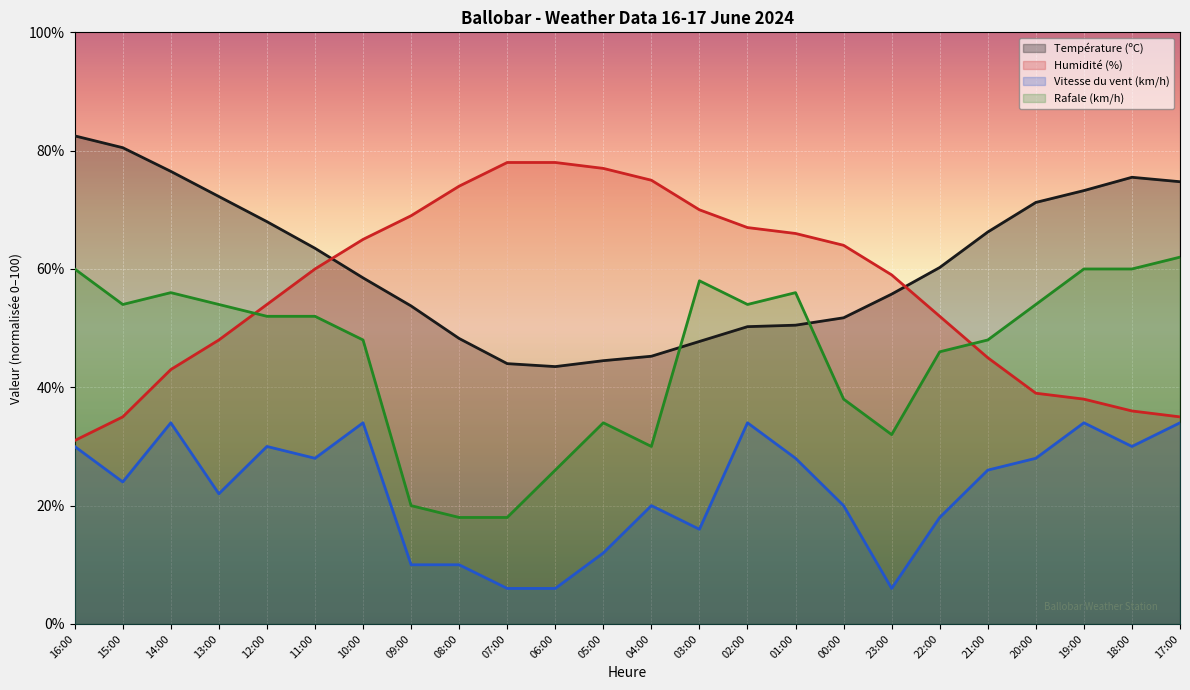

What is the difference between the highest and lowest values at 22:00?

42.2